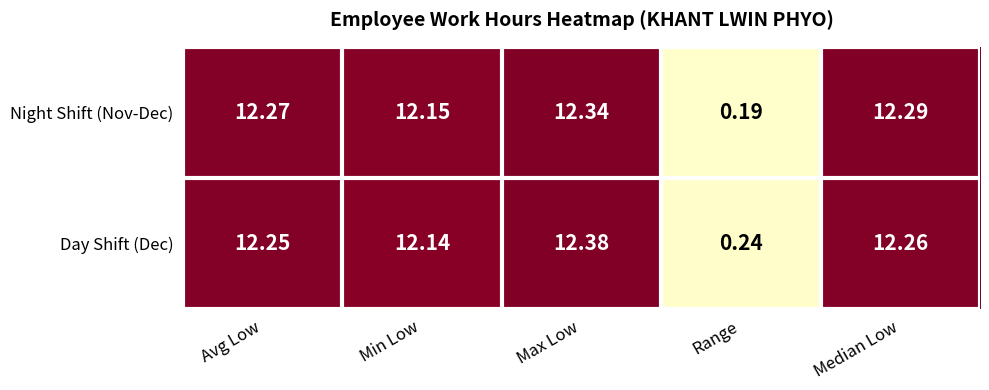

At which category does the chart reach its peak across all series?

Max Low